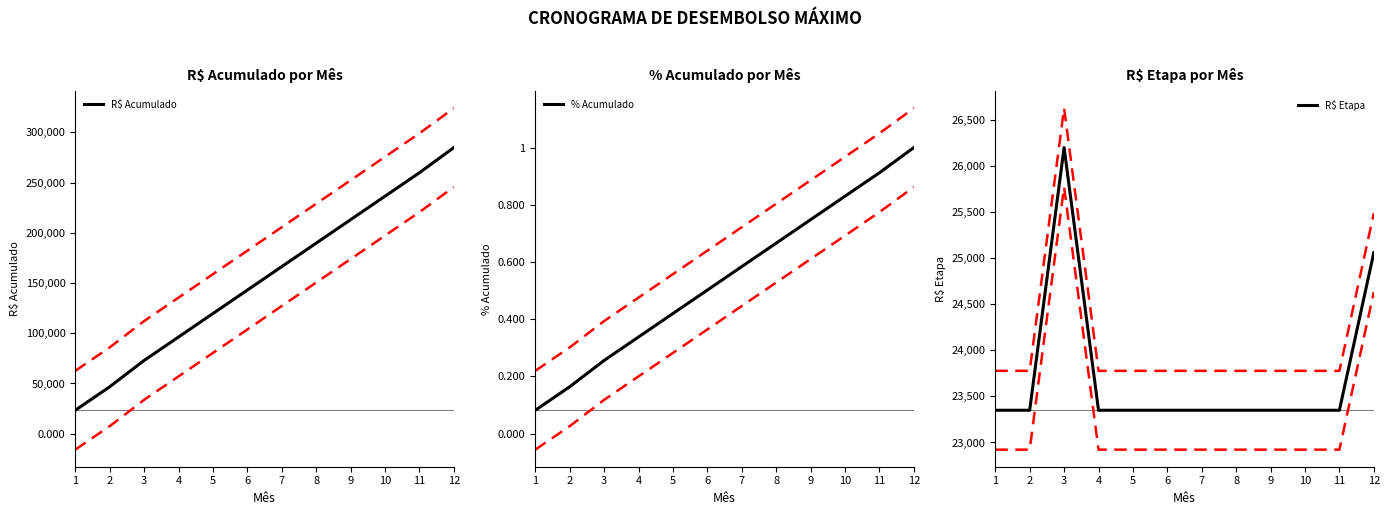

Between 1 and 9, which is larger?

9